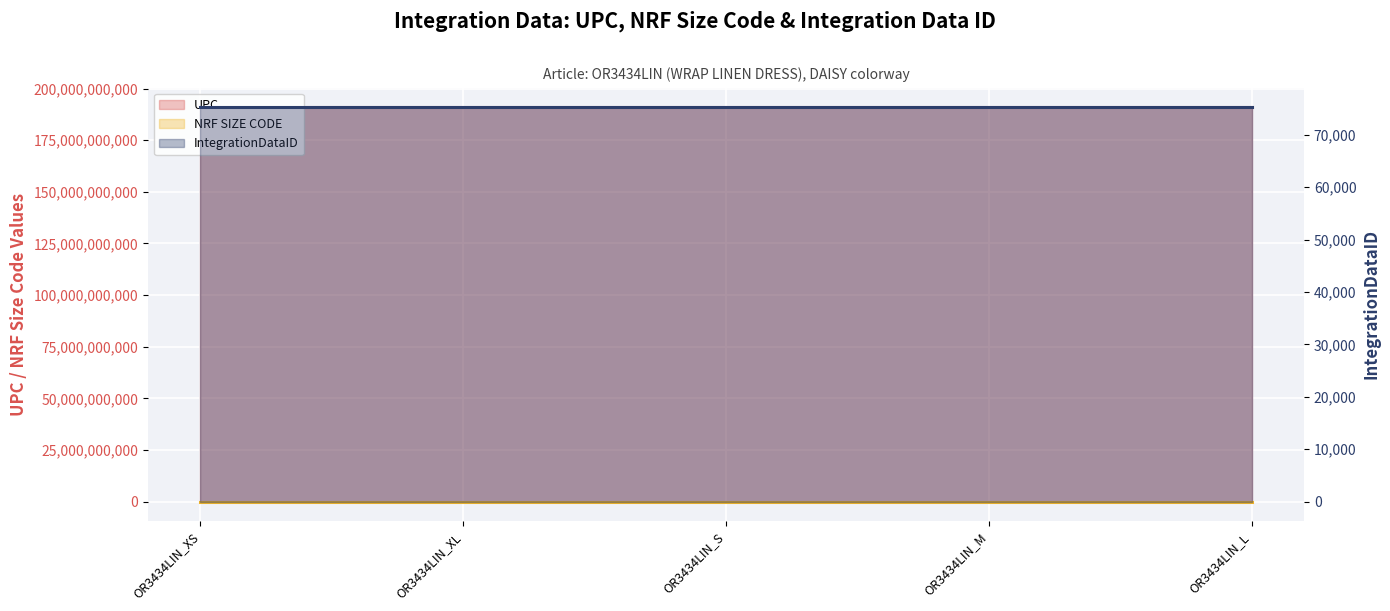

Does the chart display data point markers on the line(s)?

No